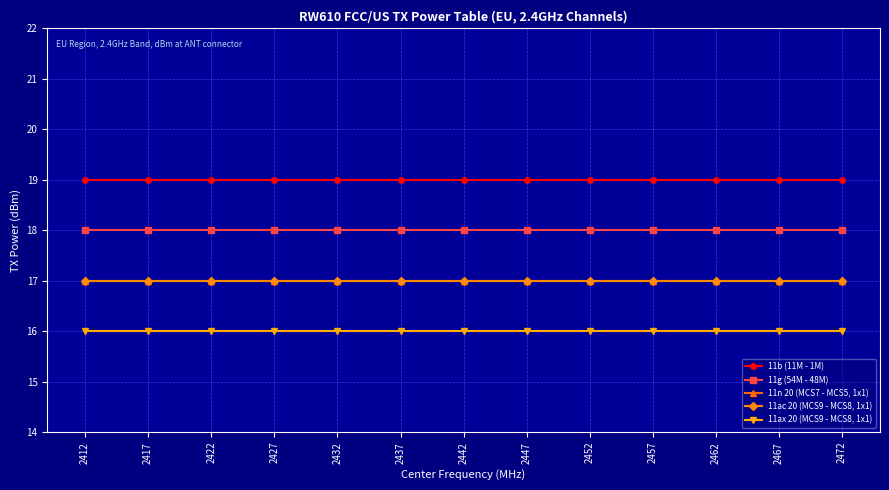

Is it true that 11ac 20 (MCS9 - MCS8, 1x1) equals 28 at 2427?

False